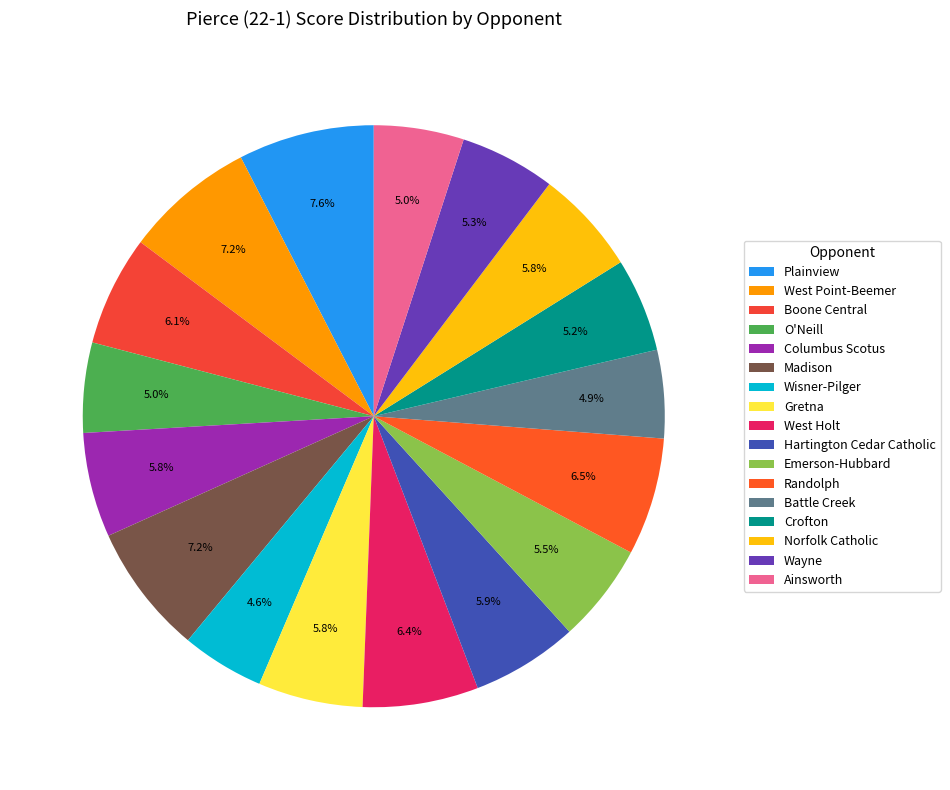

How many segments does this pie chart have?

17